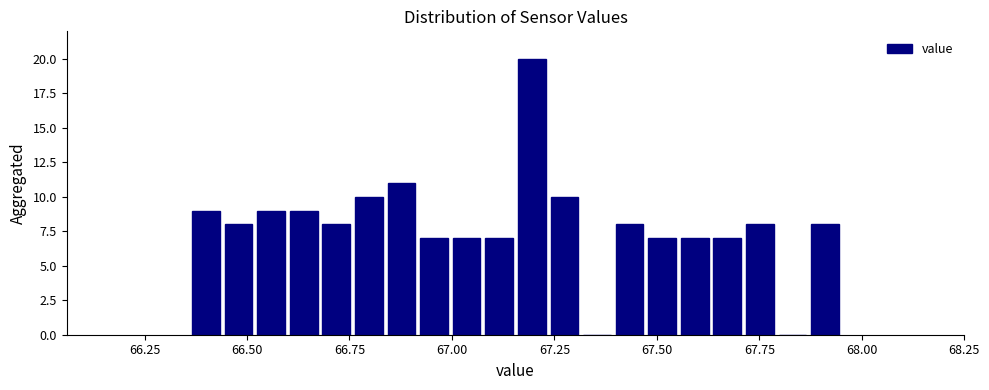

Read against the x-axis, roughly where is the centre of the tallest bar?

67.20